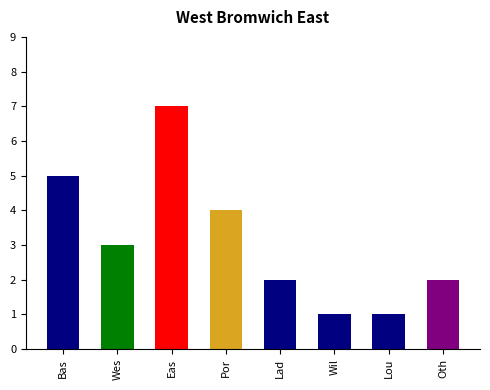

The chart shows a value of 10 at Eas. True or false?

False